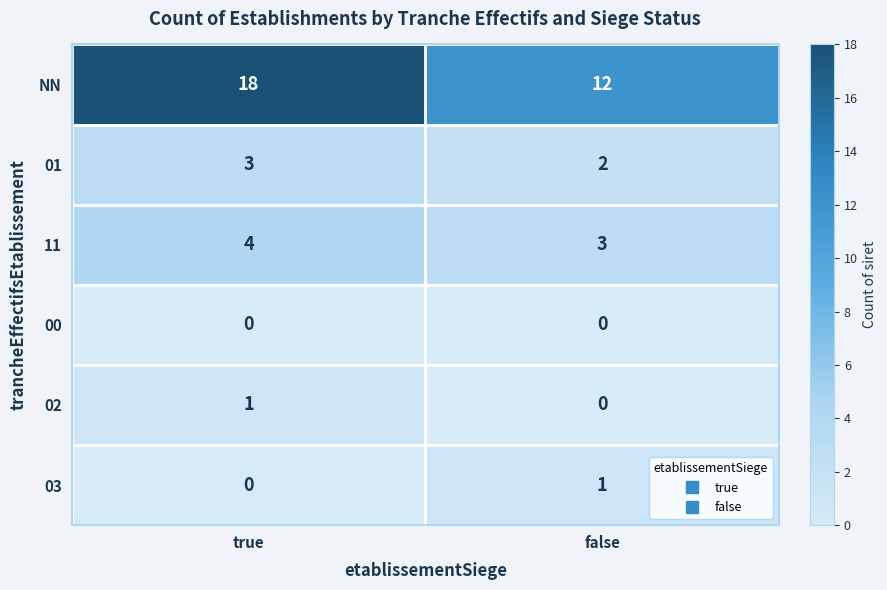

Reading left to right, list all the values displayed in this chart.

NN: true=18	false=12
01: true=3	false=2
11: true=4	false=3
00: true=0	false=0
02: true=1	false=0
03: true=0	false=1